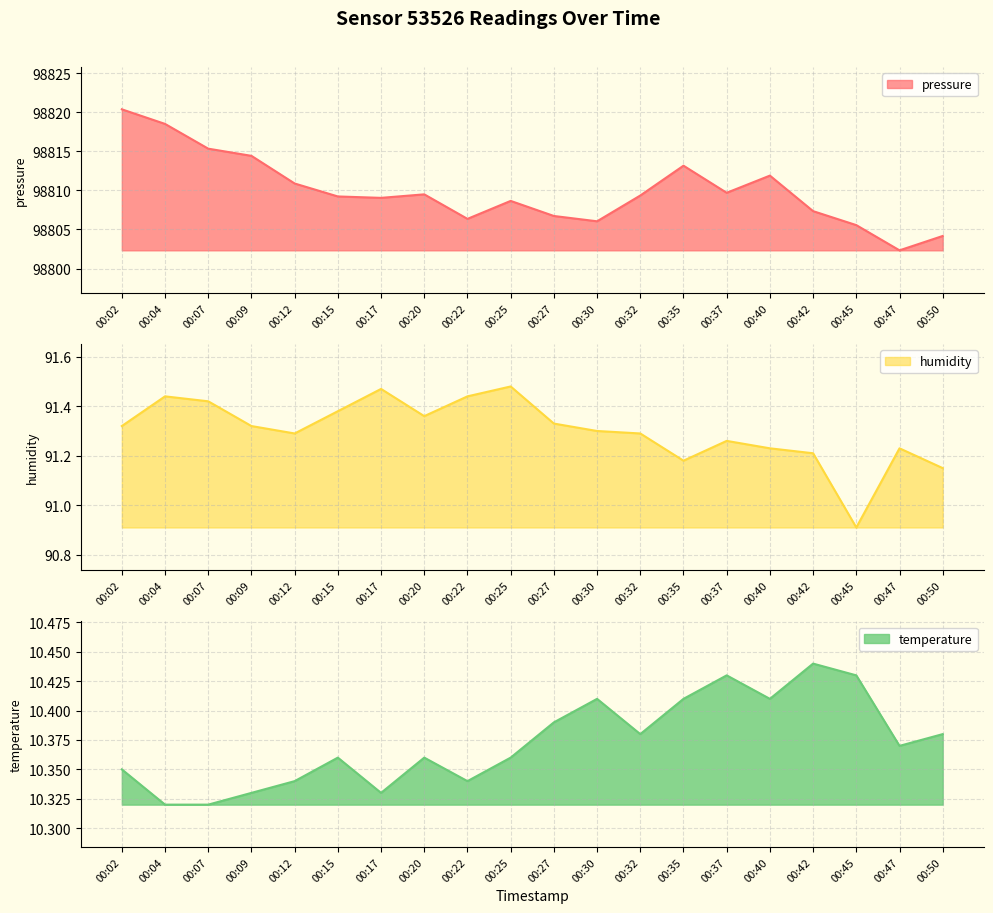

True or false: pressure and humidity intersect in this chart.

False